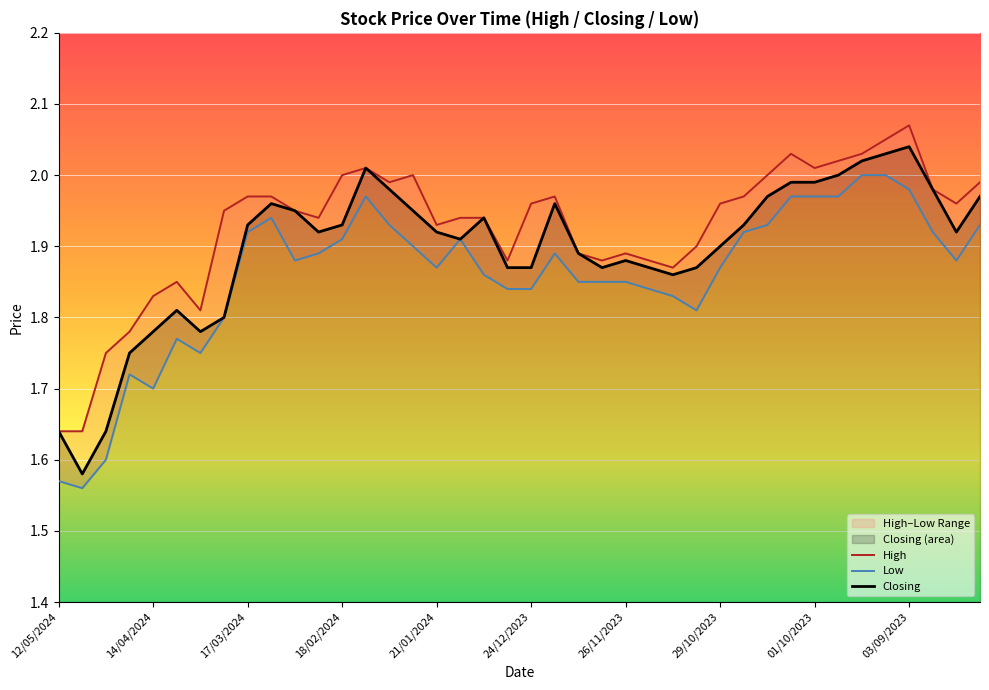

At 12/05/2024, list the series in order from largest to smallest.

High, Closing, Low